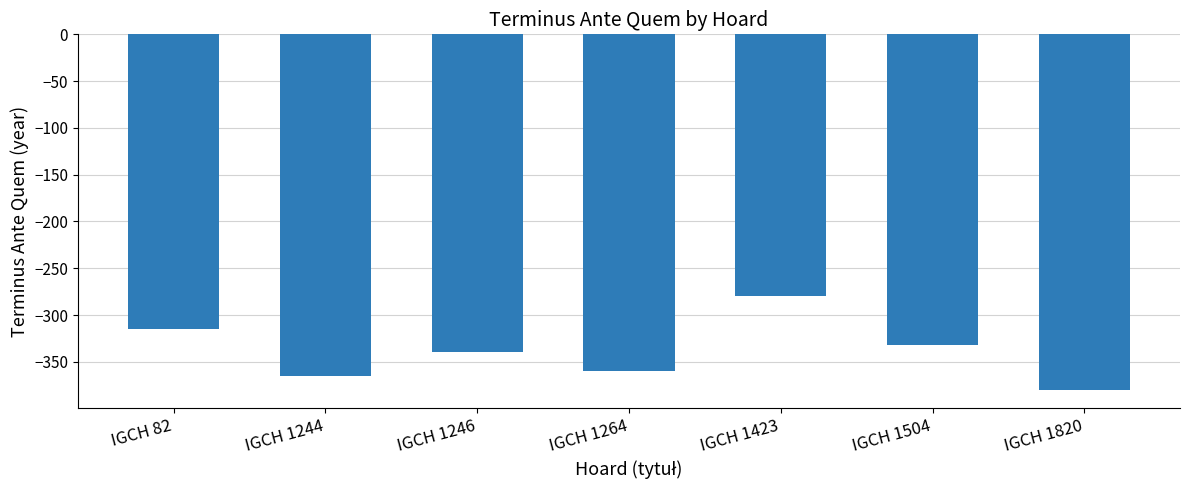

What is the sum of the values at IGCH 1264 and IGCH 1820?

-740